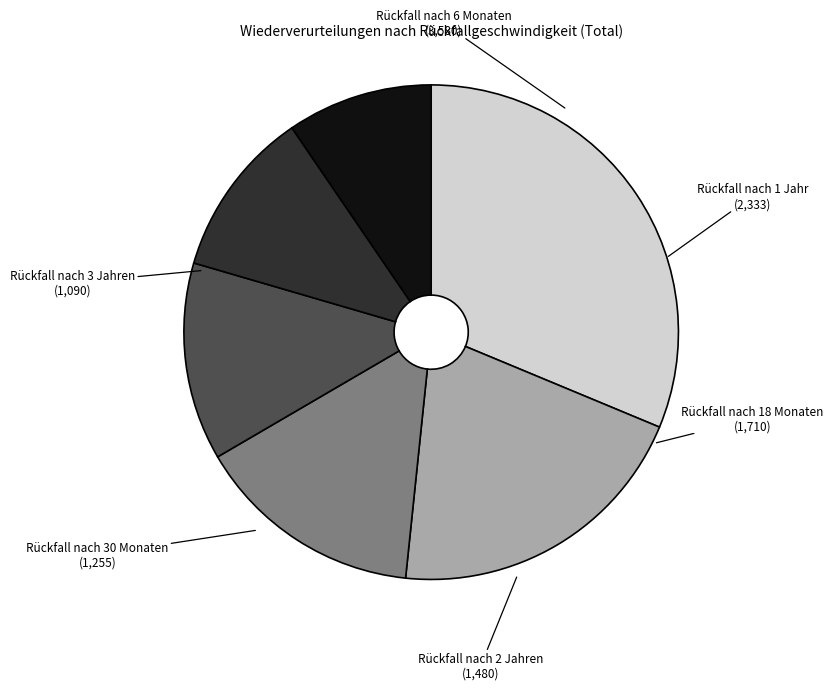

Does Rückfall nach 6 Monaten account for over 50% of the chart?

No